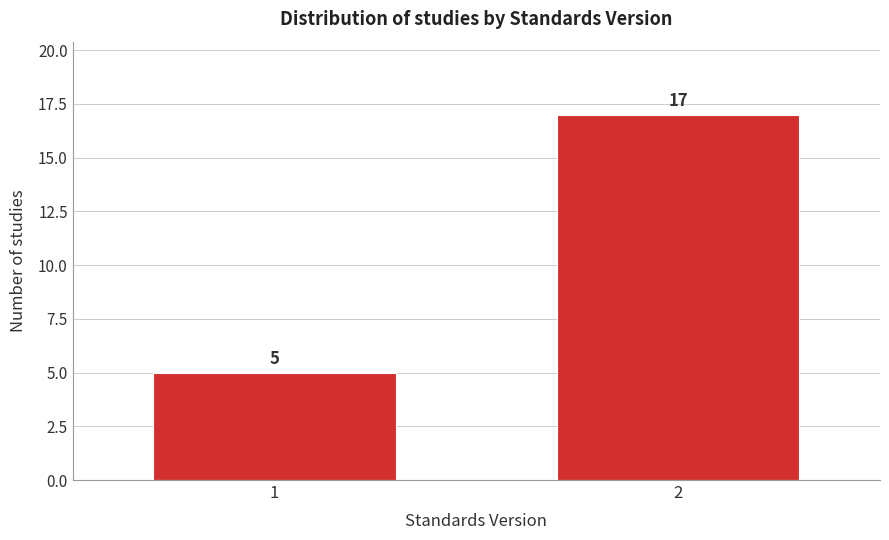

Reading left to right, what are all the values shown in this chart?

5	17